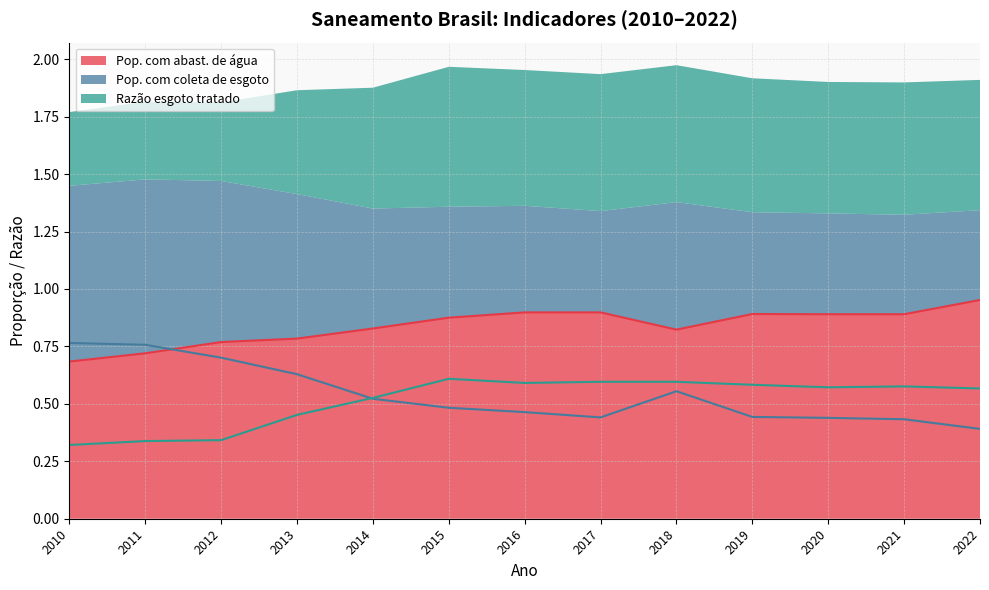

True or false: Pop. com abast. de água and Razão esgoto tratado intersect in this chart.

False